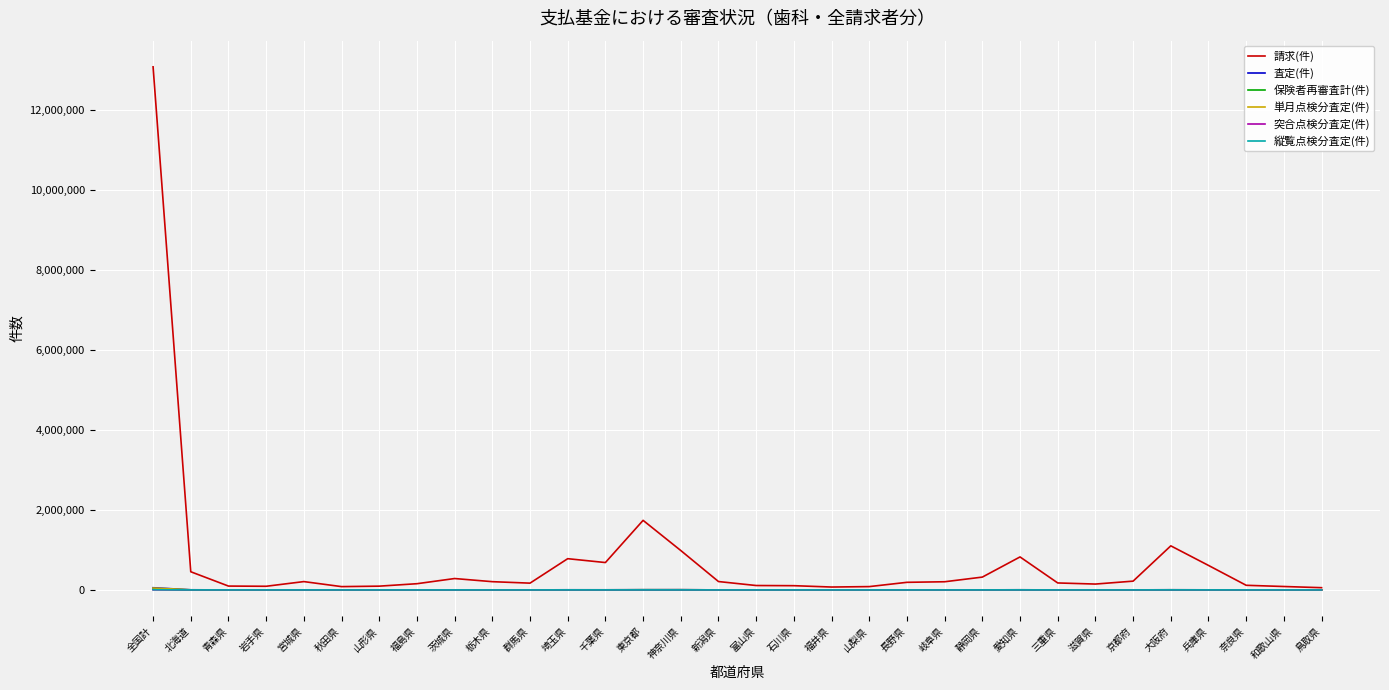

What value does the 保険者再審査計(件) series have at 石川県, to the nearest 100?

100